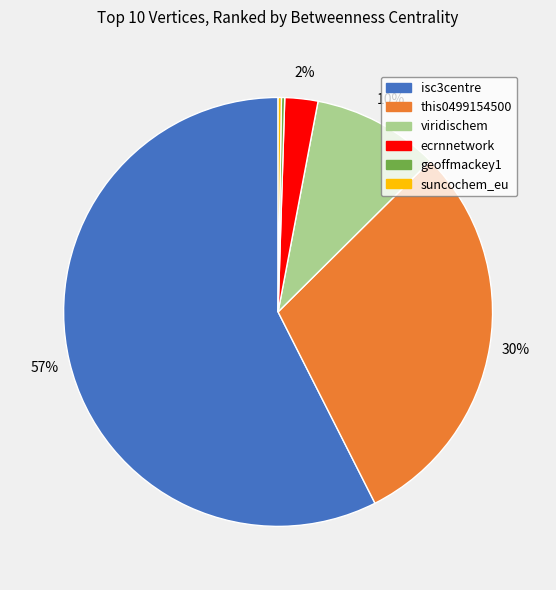

What is the largest slice in the pie chart?

isc3centre